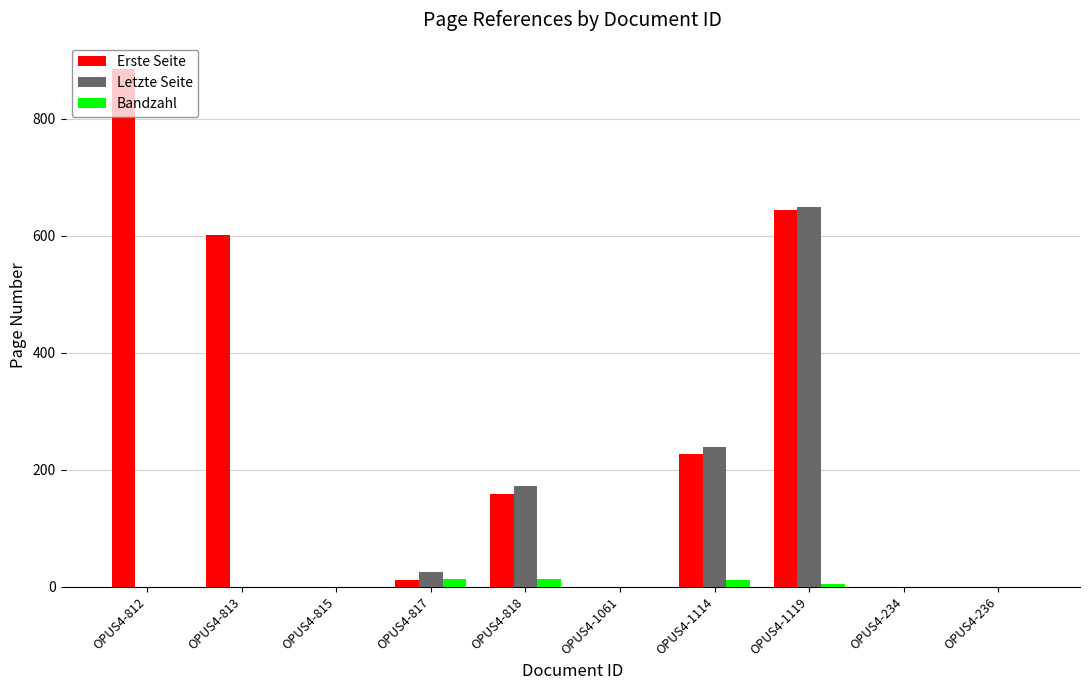

How many groups of bars are there?

10